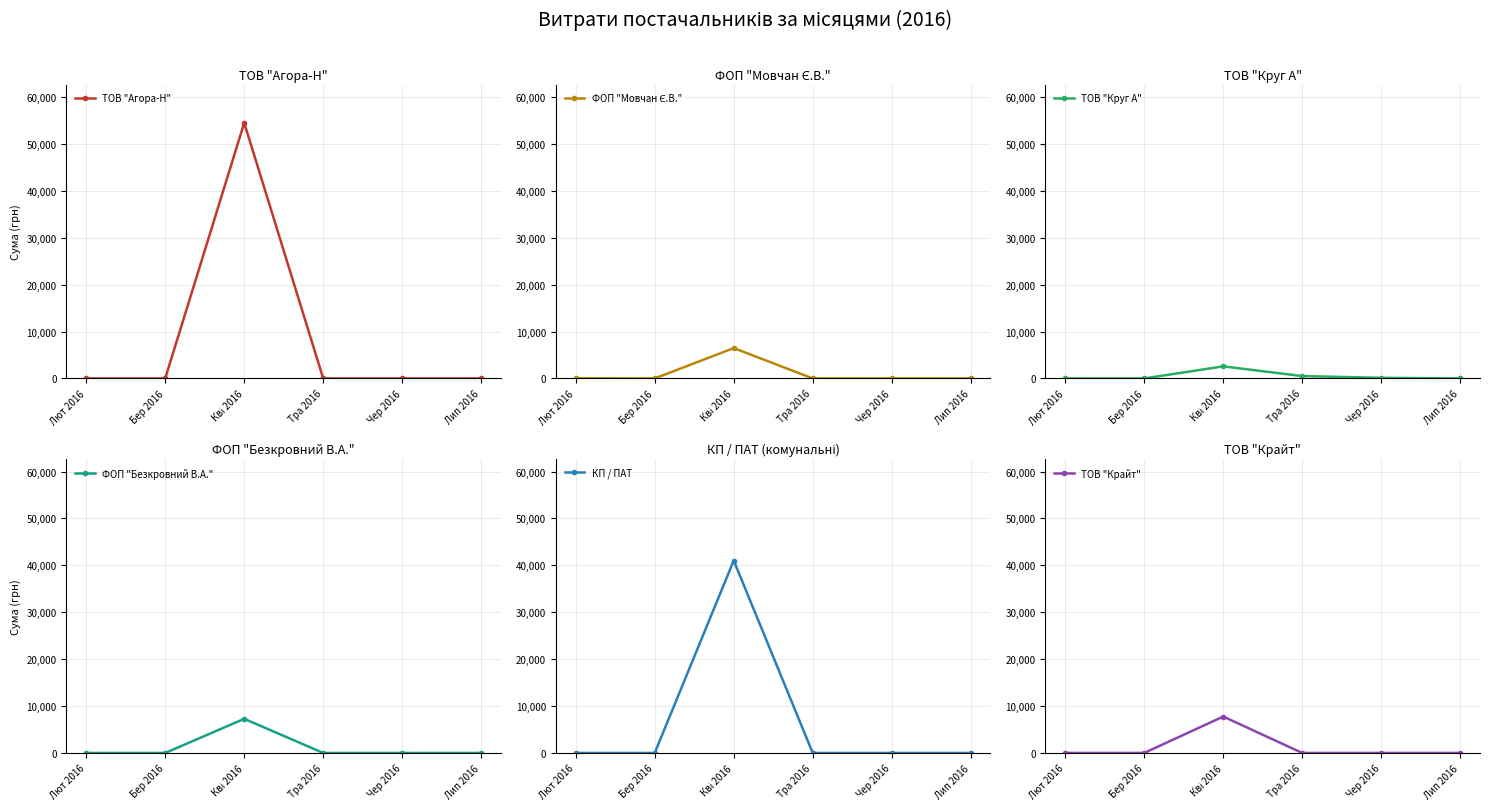

Does the chart have visible grid lines?

Yes